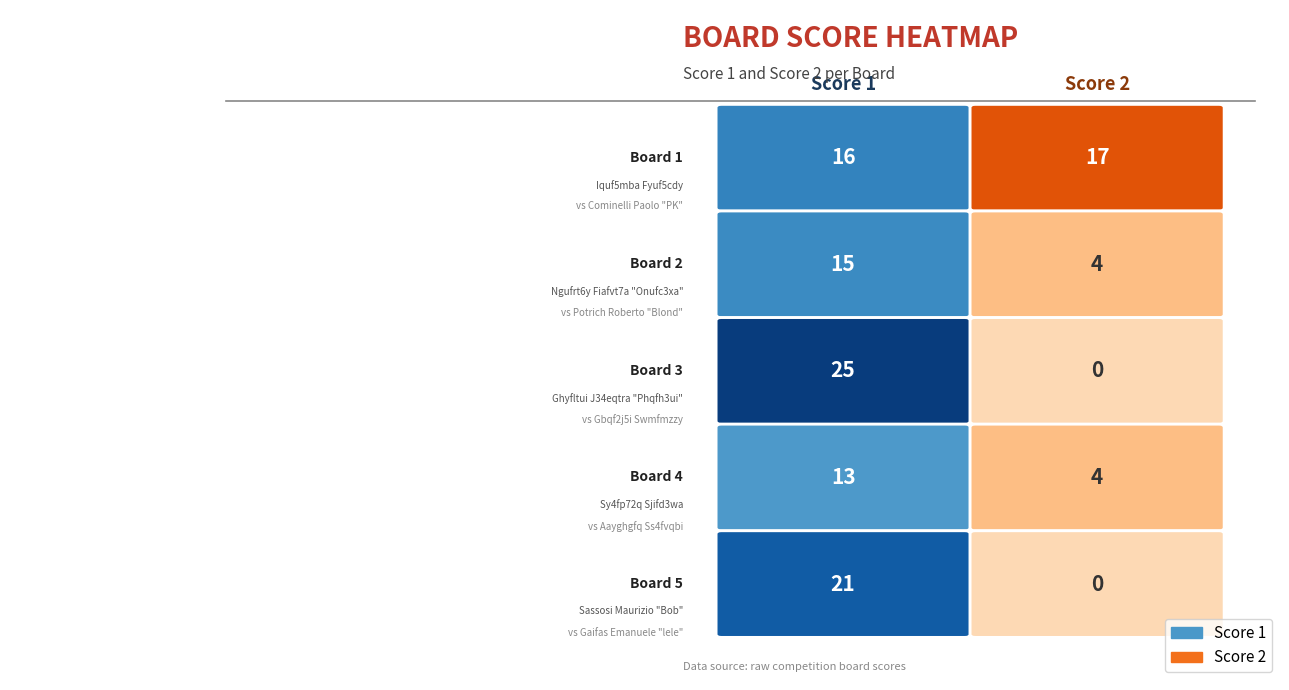

What is the maximum value for Score 2?

17